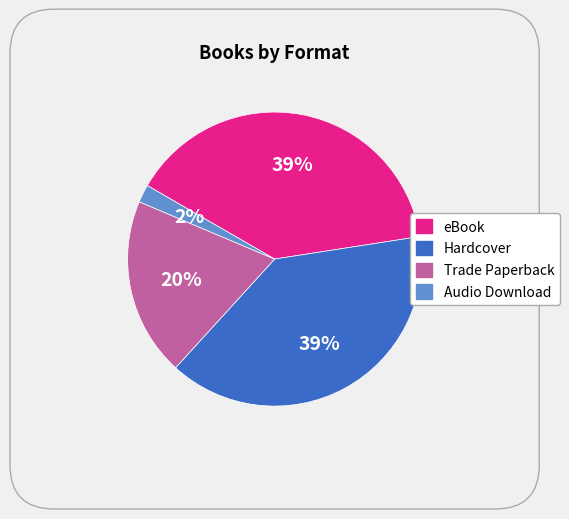

Is there a majority slice in this chart?

No